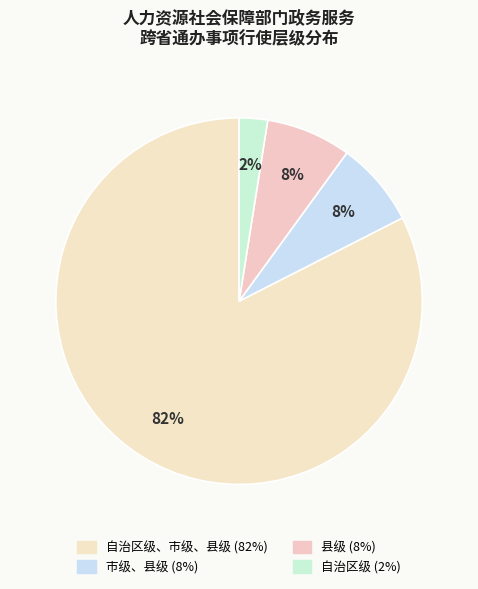

What is the largest slice in the pie chart?

自治区级、市级、县级